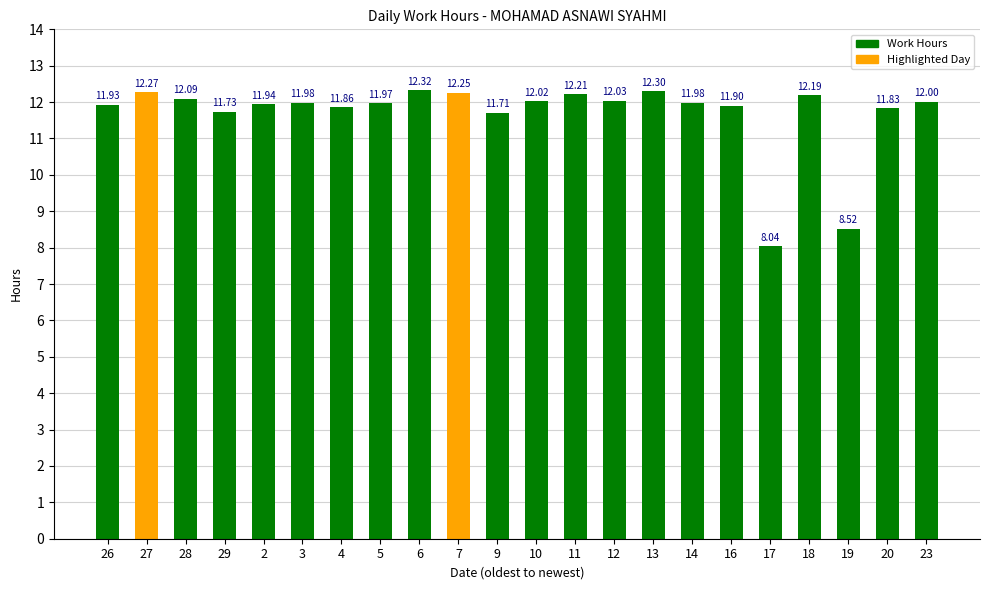

What is the value of the 13th bar from the left?

12.2